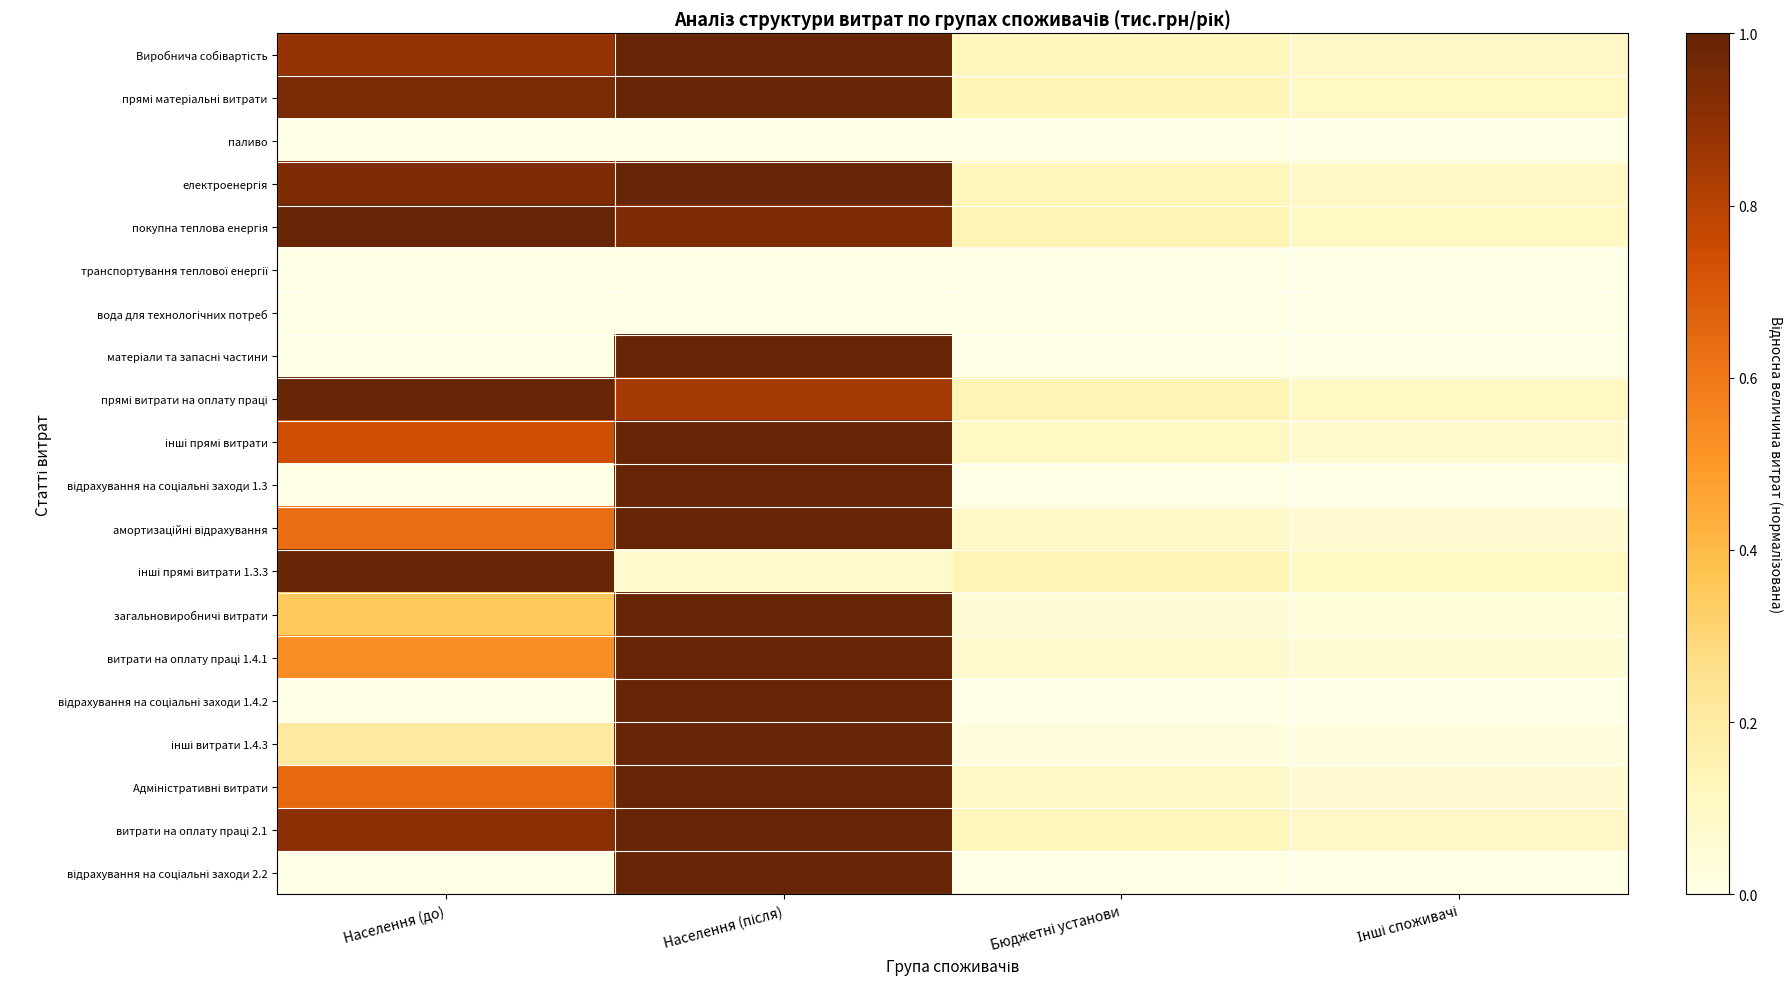

Which category has the highest value across all series?

Населення (після)